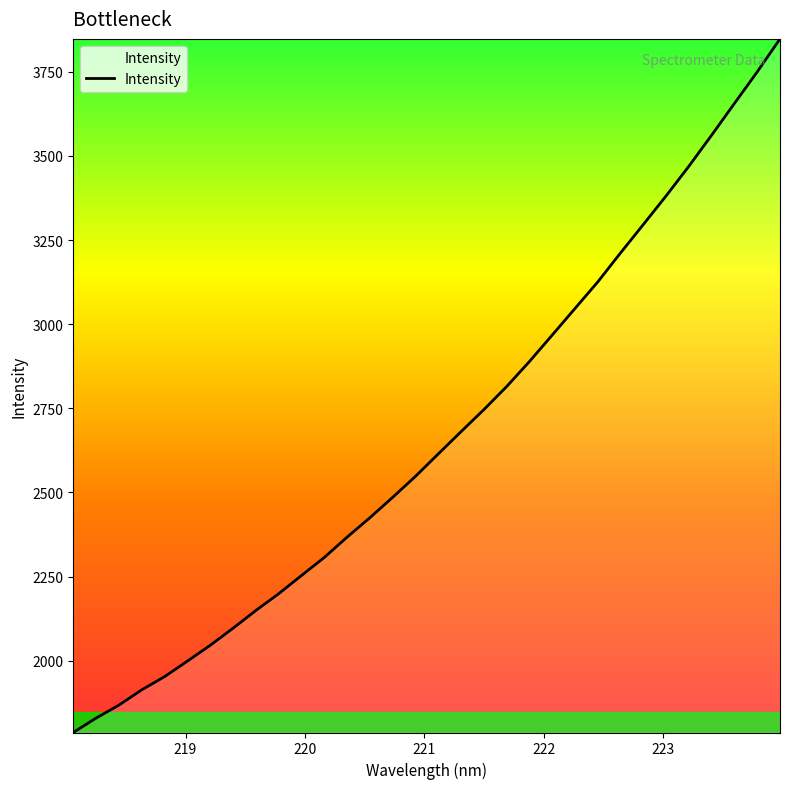

Count the number of values greater than 2614.

16